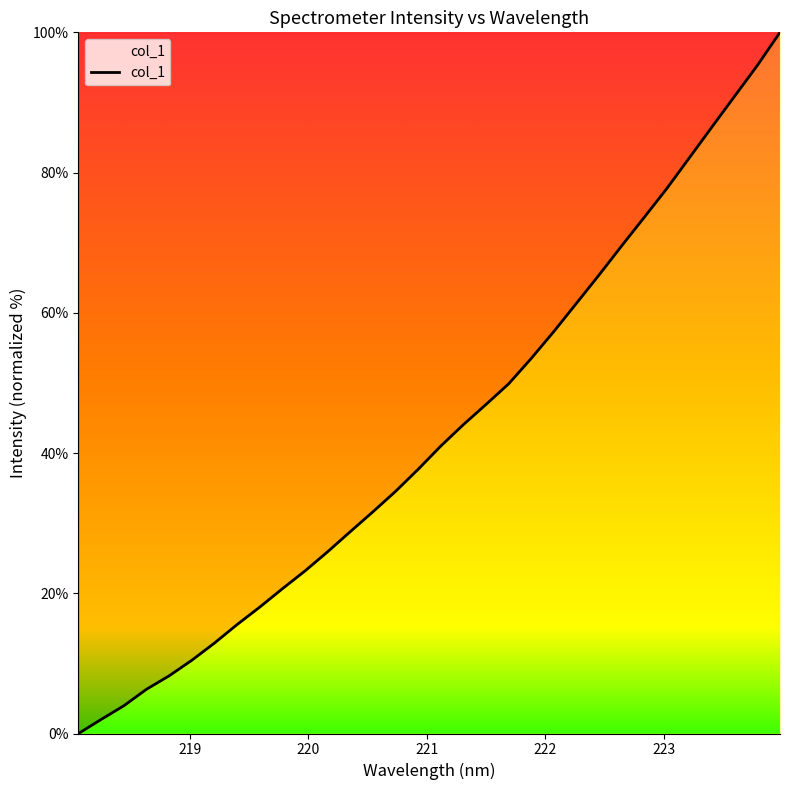

How many values are above zero?

31